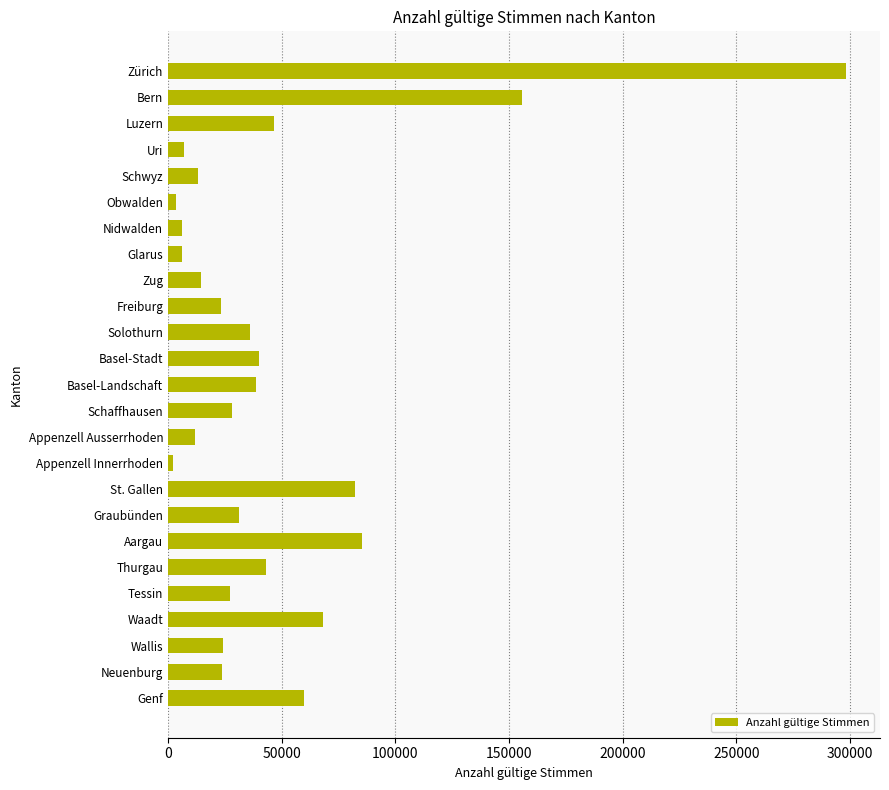

The chart shows a value of 80232 at Genf. True or false?

False